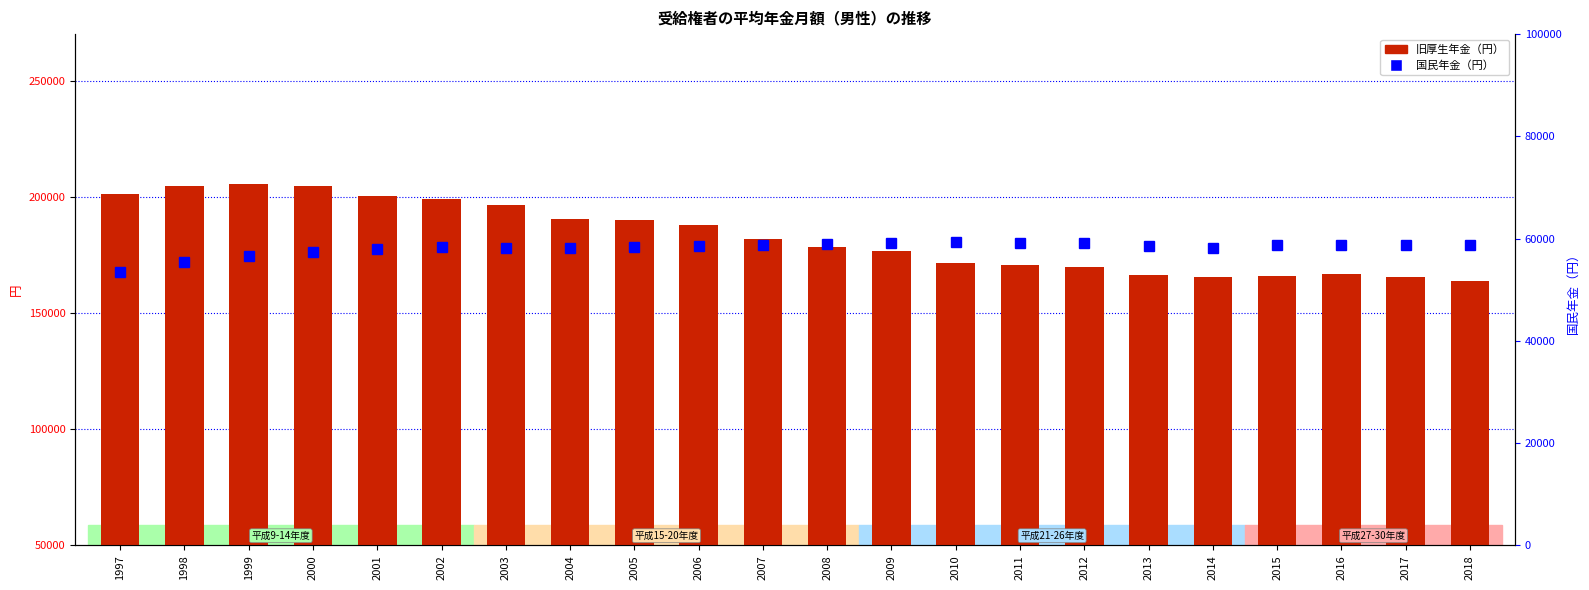

Which series has the largest total across all categories?

旧厚生年金